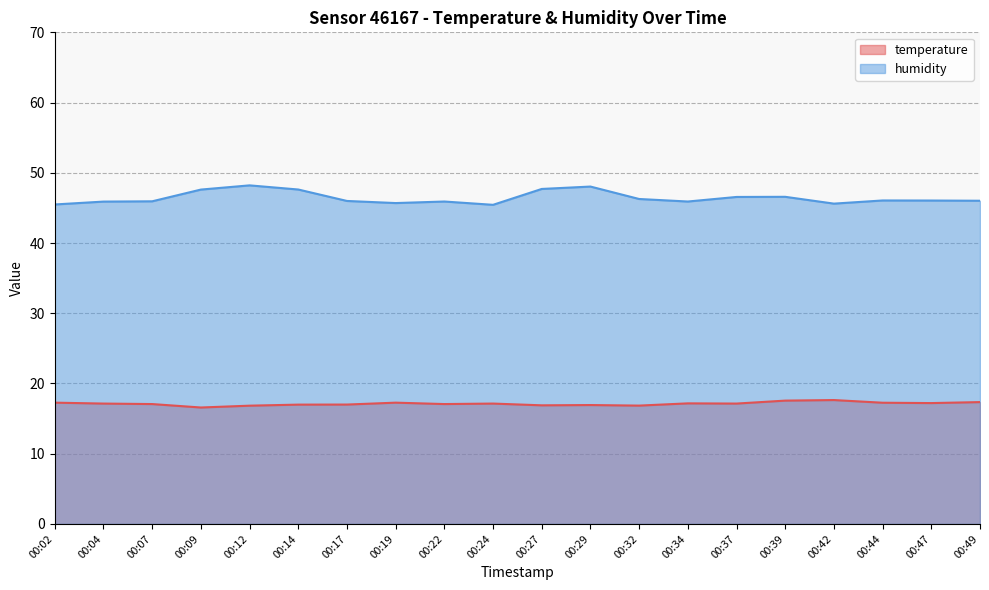

How many data points in humidity are less than 46?

9